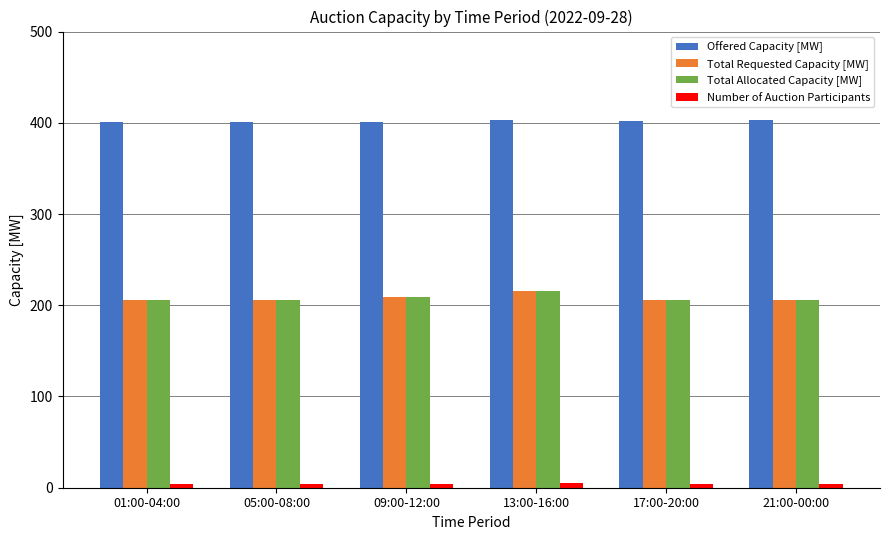

What is the difference between the maximum and second lowest values in the Total Requested Capacity [MW] series?

10.0